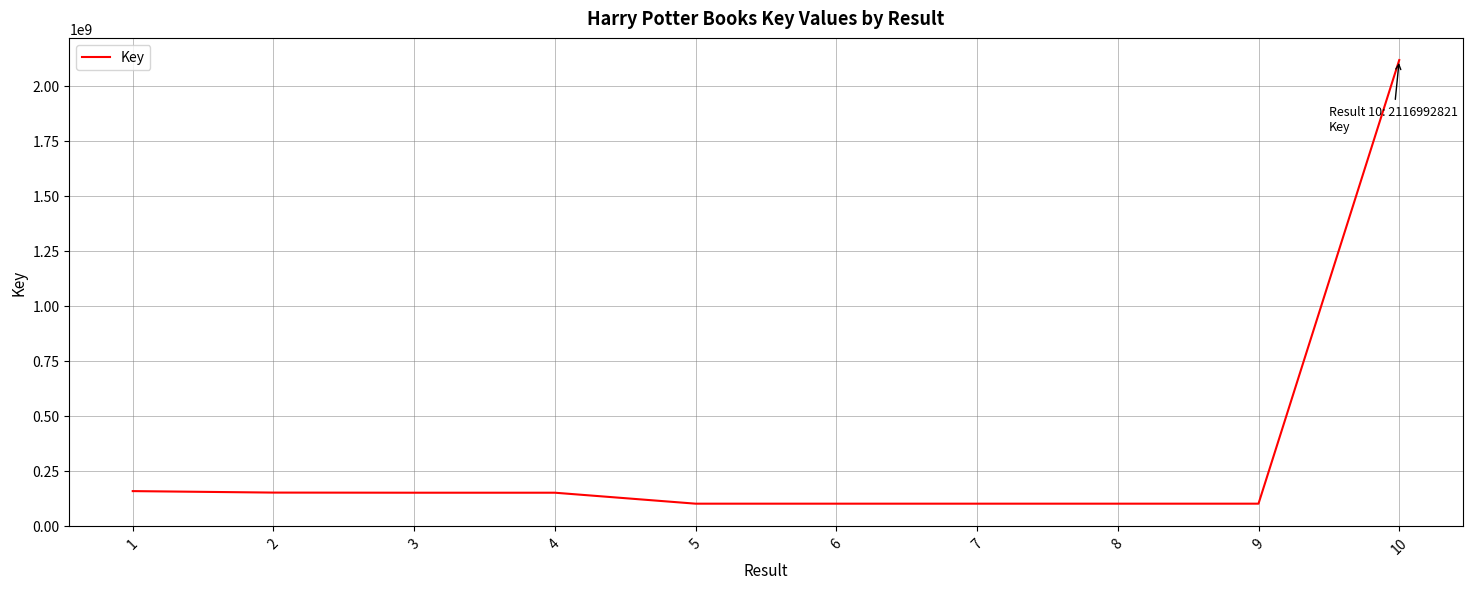

What is the smallest value displayed?

100764035